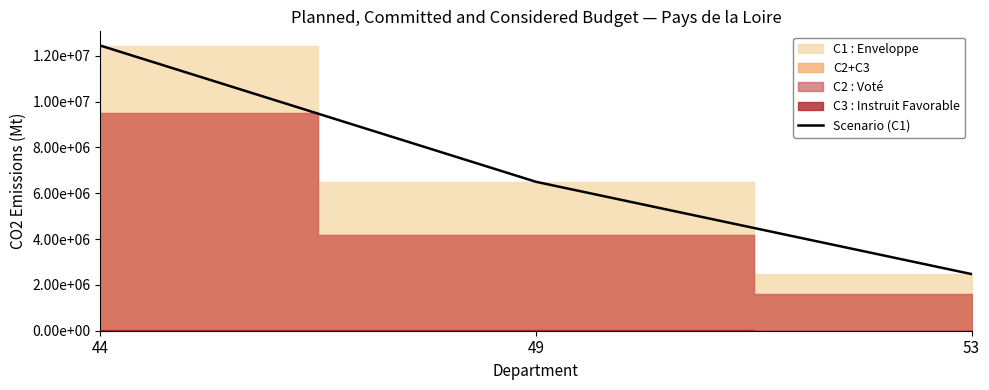

Count the number of values greater than 6499524.

1